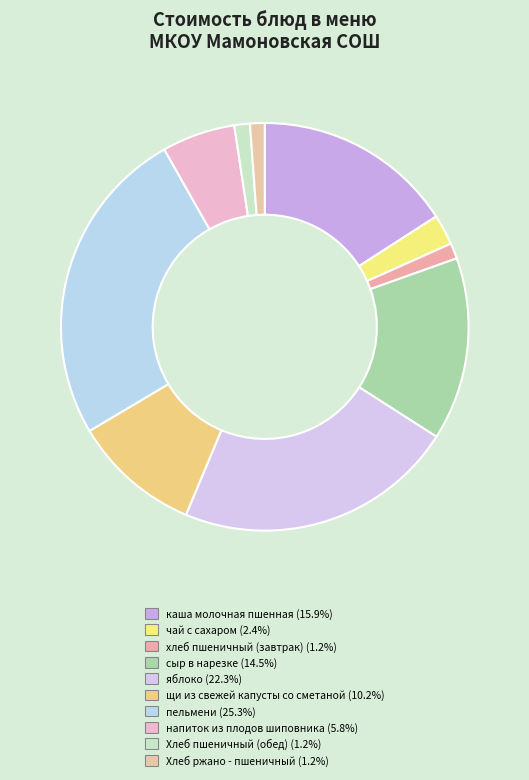

Is it true that напиток из плодов шиповника is 19% of the pie?

False